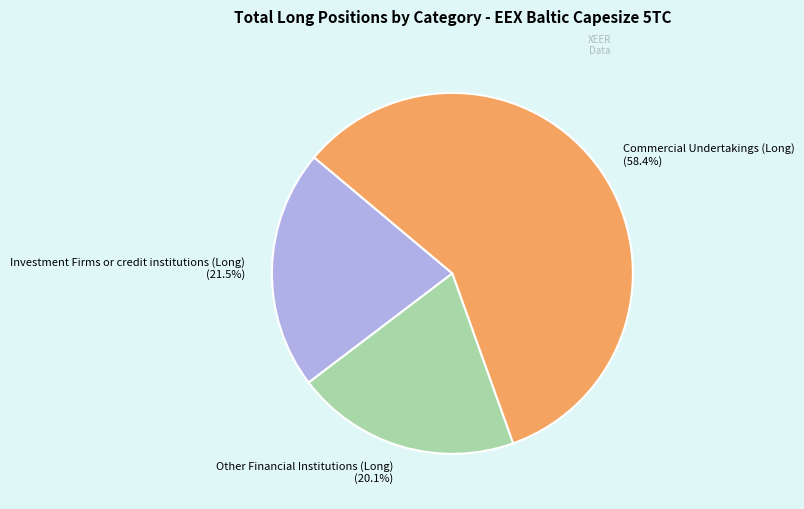

What is the largest slice in the pie chart?

Commercial Undertakings (Long)